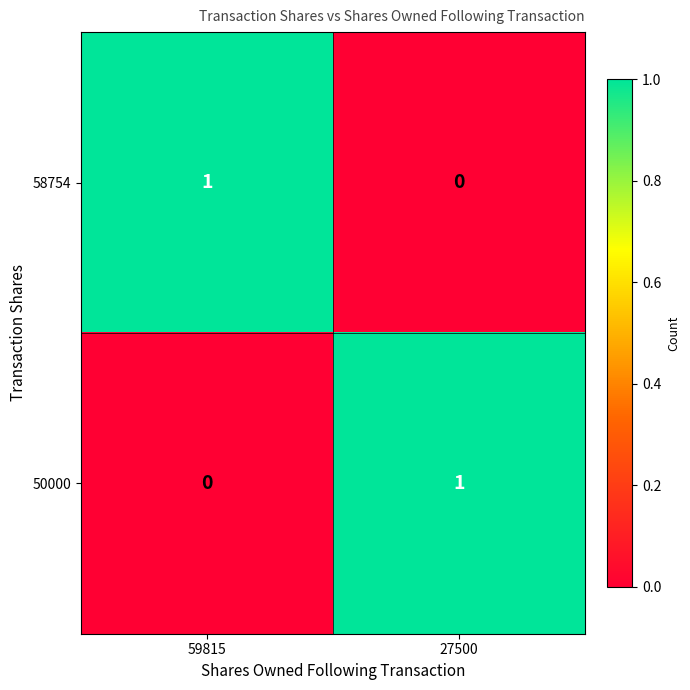

How many data points in 58754 are less than 1?

1